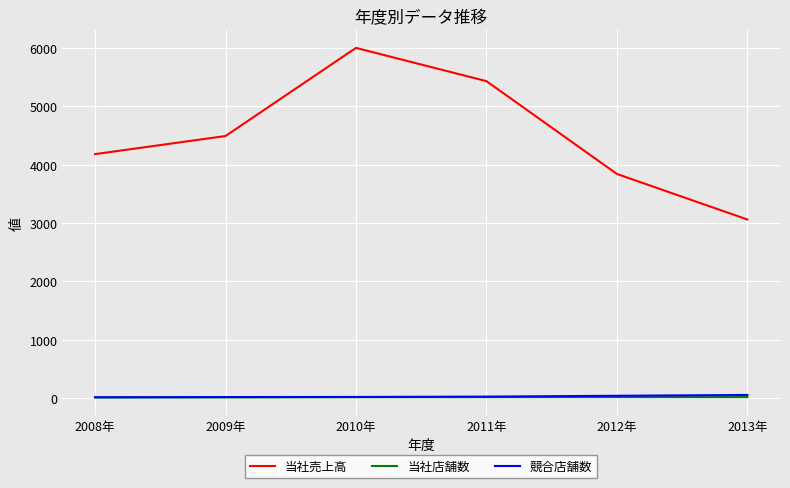

Which series has the largest range (max minus min)?

当社売上高